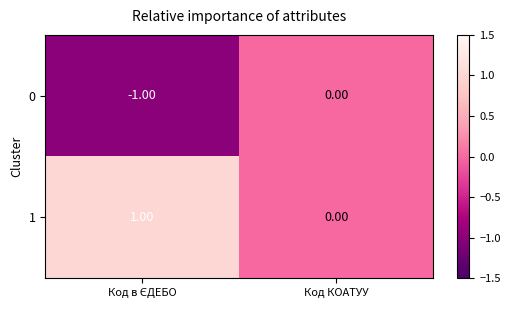

Where is 0 nearest to the value 0?

Код КОАТУУ